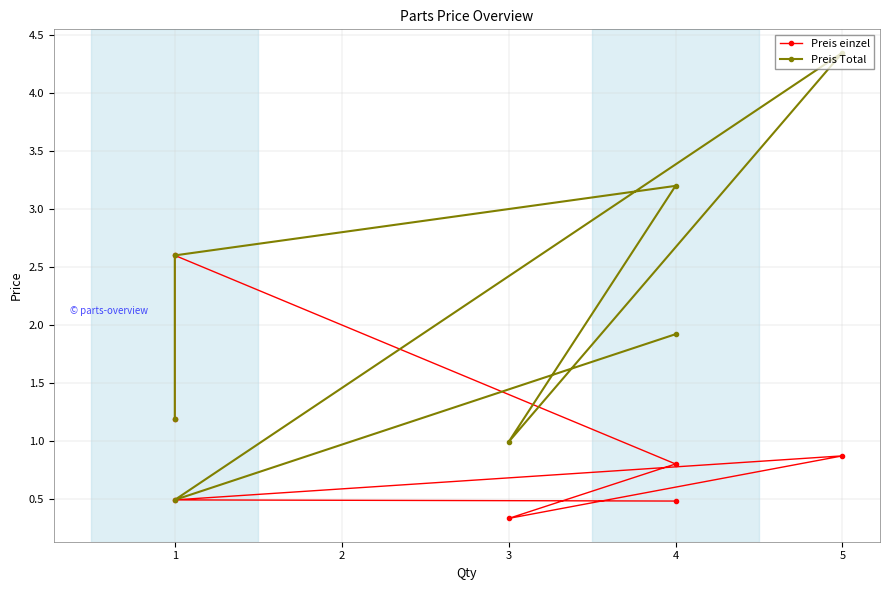

What is the sum of all Preis einzel values?

6.8